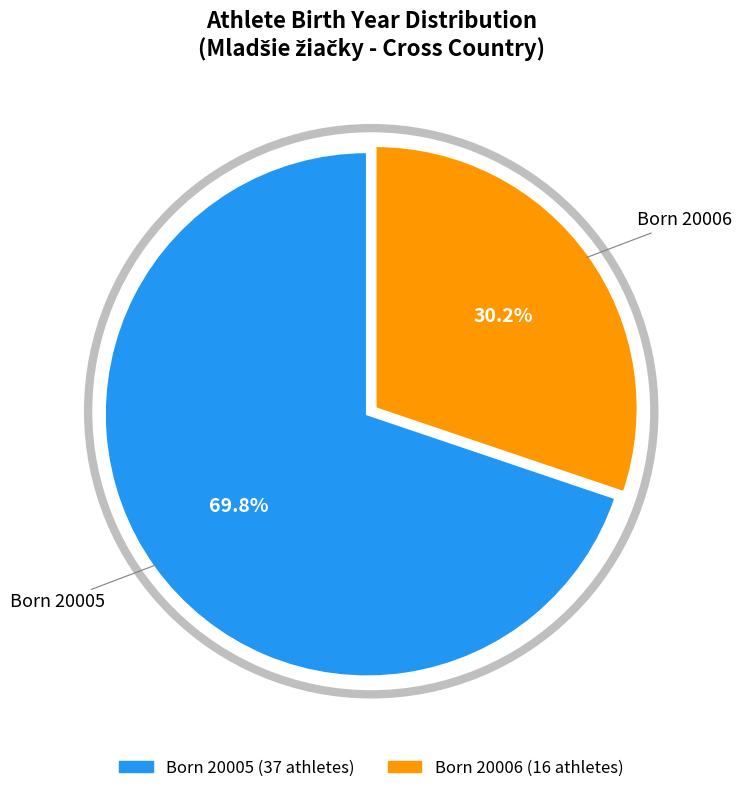

Is there any slice that represents more than half of the pie?

Yes